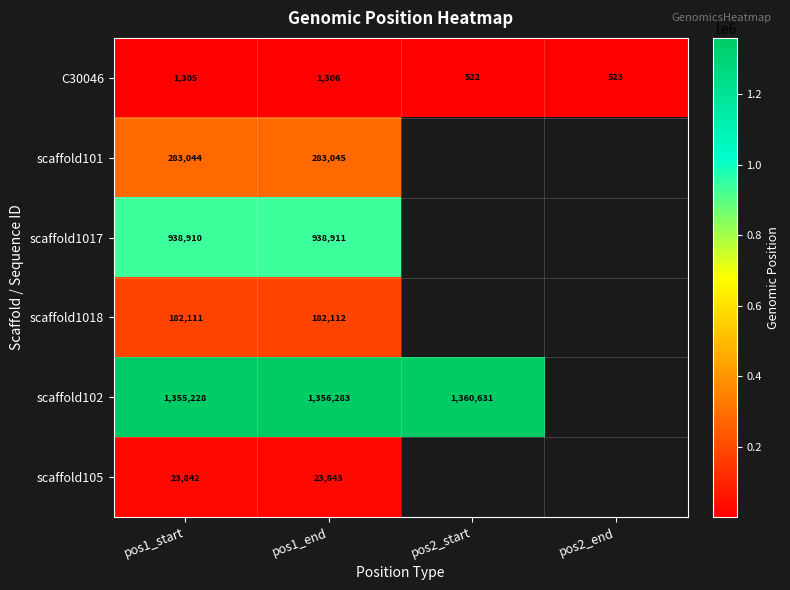

The value of scaffold105 at pos1_start is 6299. True or false?

False